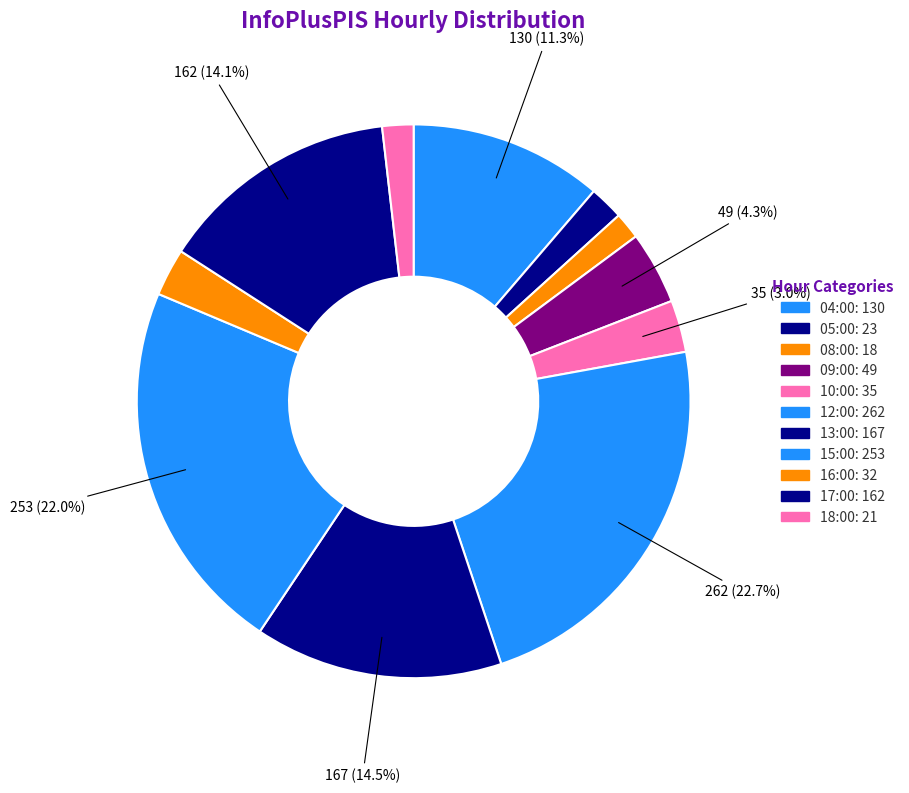

Count the number of slices in the pie.

11